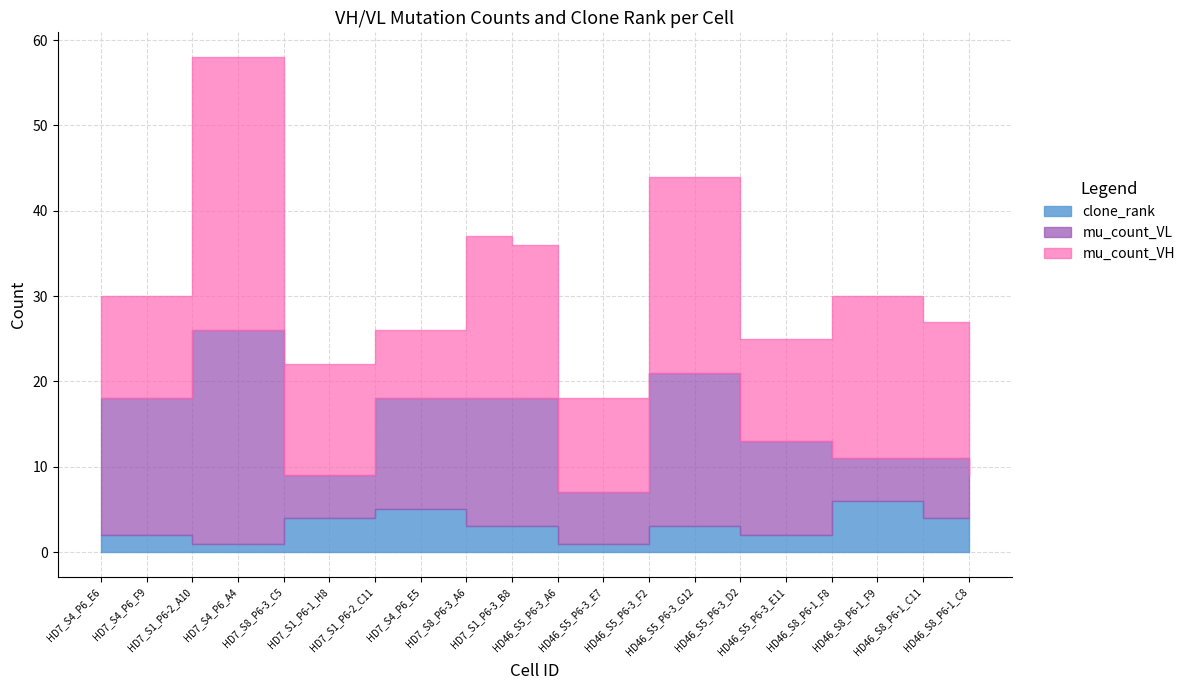

True or false: mu_count_VH and clone_rank cross at least once.

False